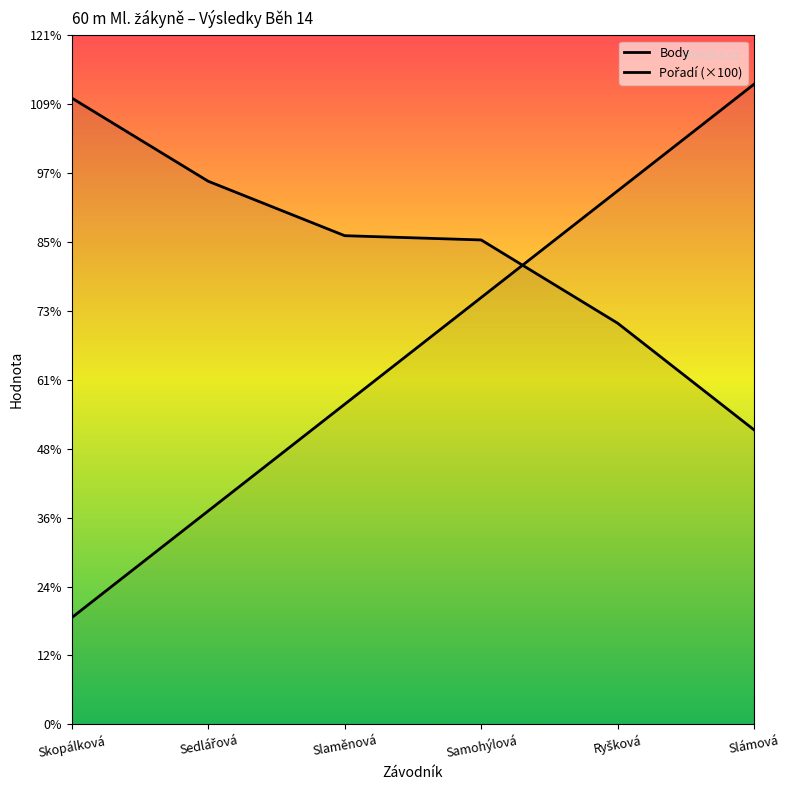

True or false: Body has more than 0 interior local peaks.

False